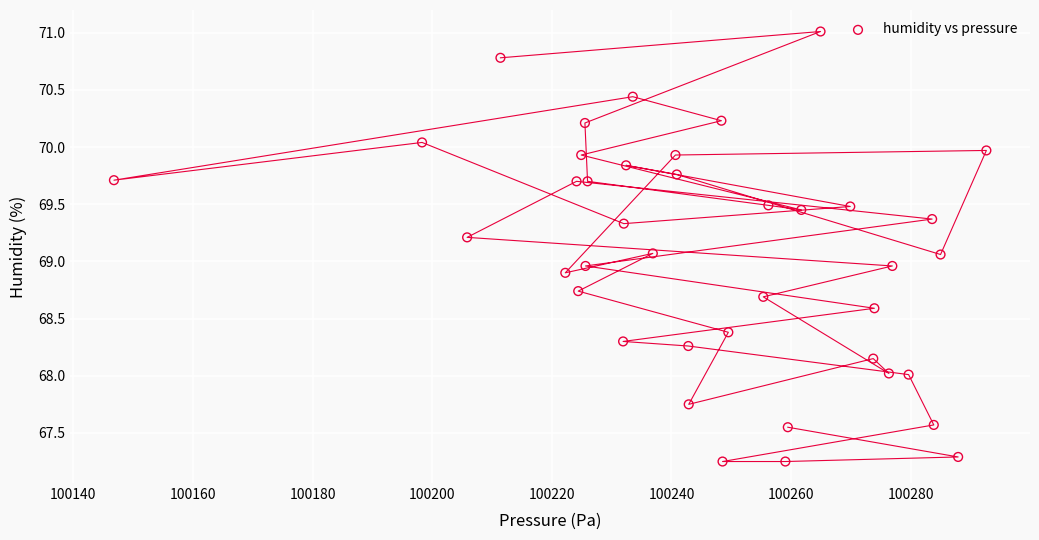

What is the range of Y values (max minus min)?

3.8